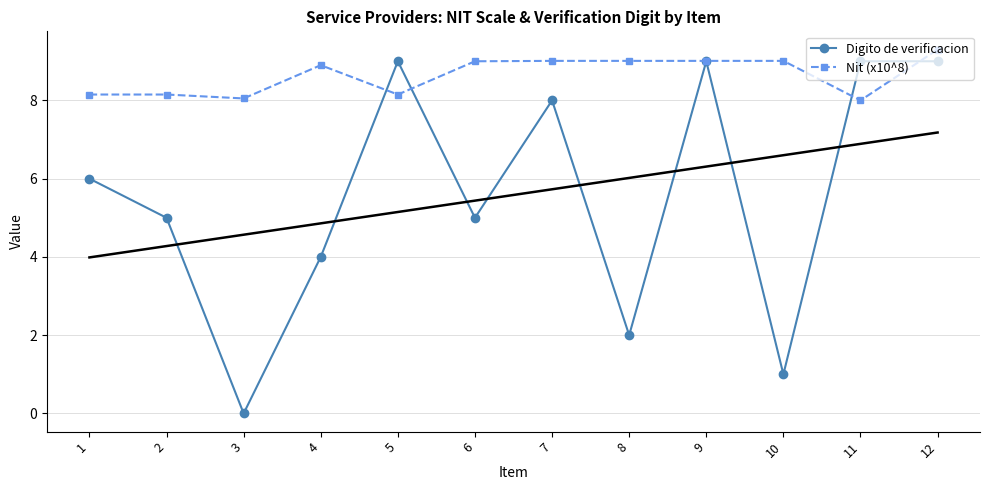

What are all the series names shown in the legend?

Digito de verificacion, Nit (x10^8)